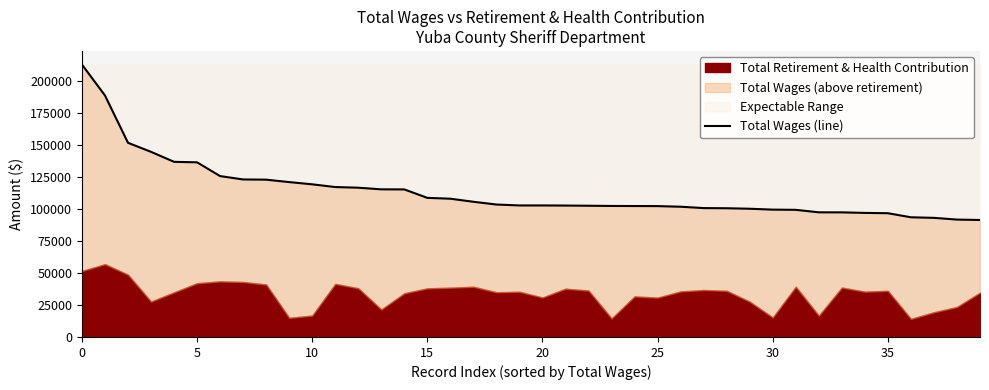

How many values are below 102706?

20